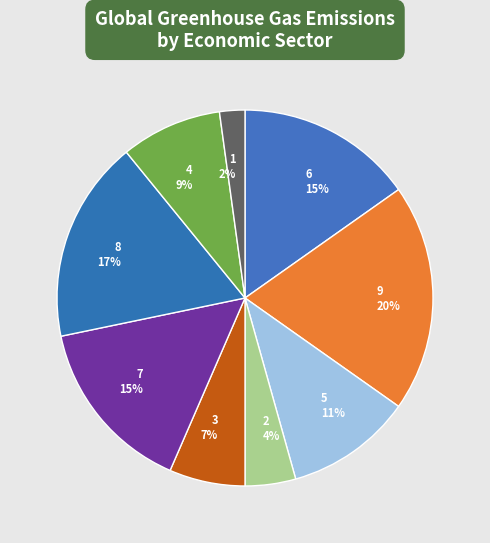

Is 7 the majority of the pie?

No